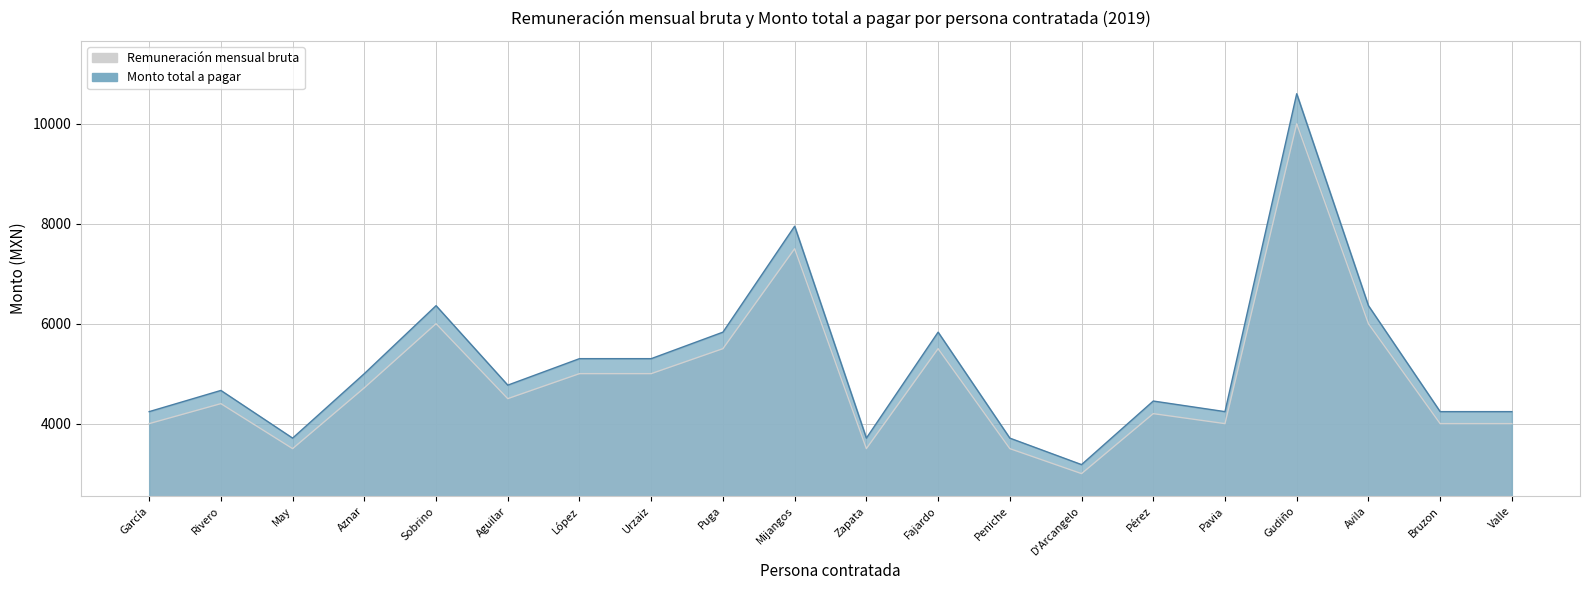

How many interior local valleys does the Monto total a pagar series have?

5